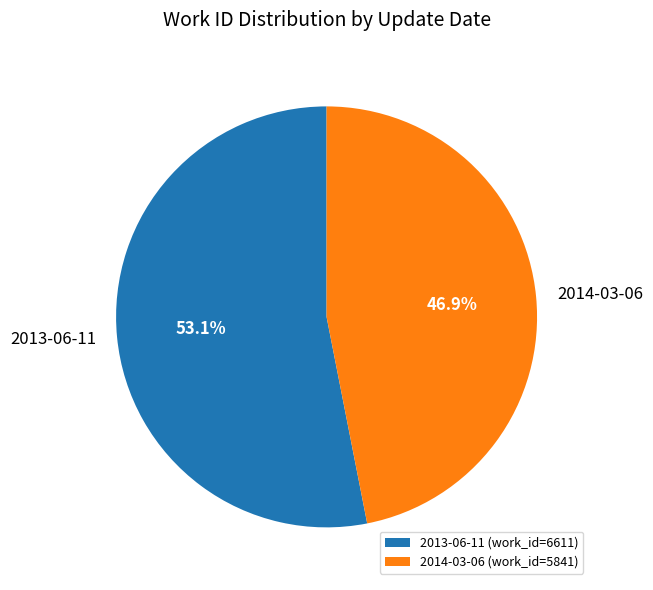

Between 2013-06-11 and 2014-03-06, which is larger?

2013-06-11